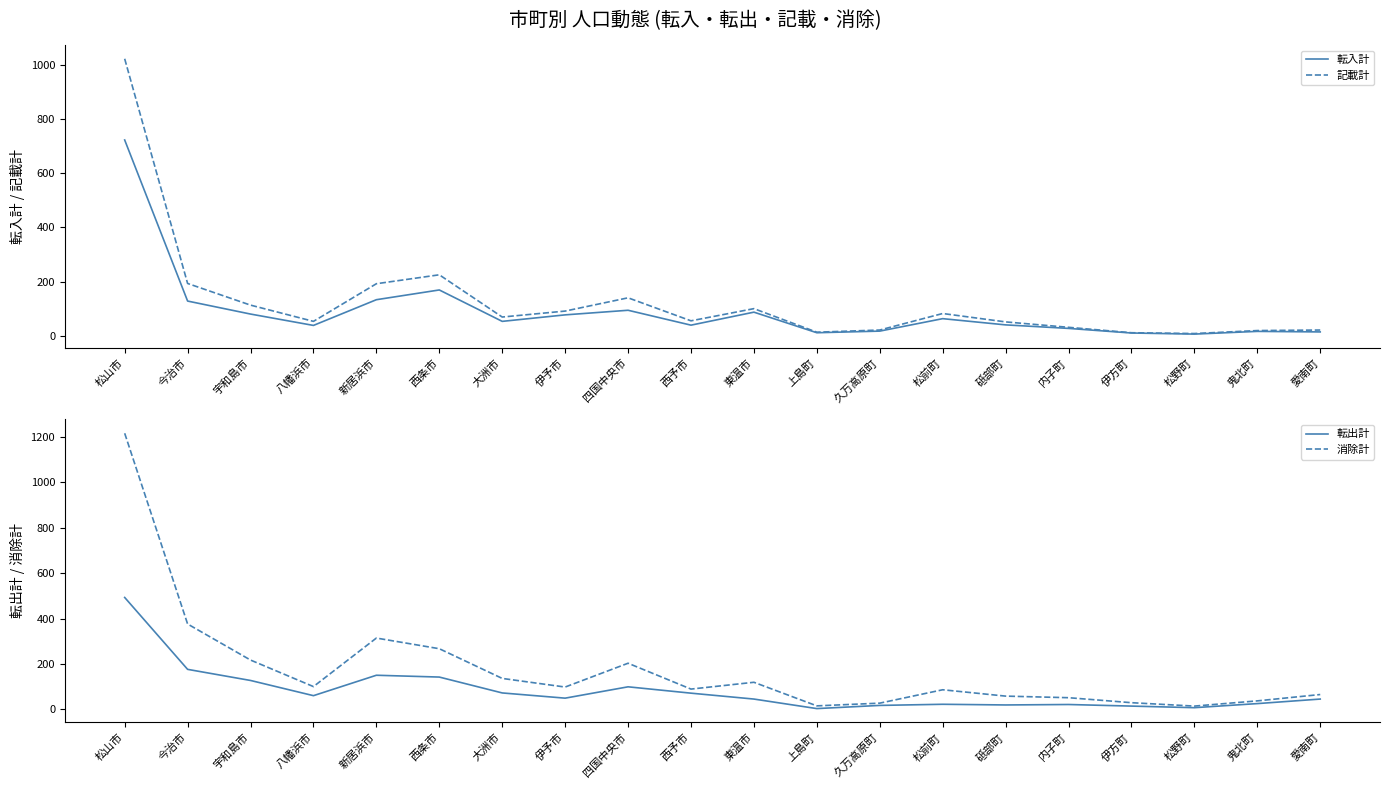

True or false: 消除計 and 転入計 intersect in this chart.

False